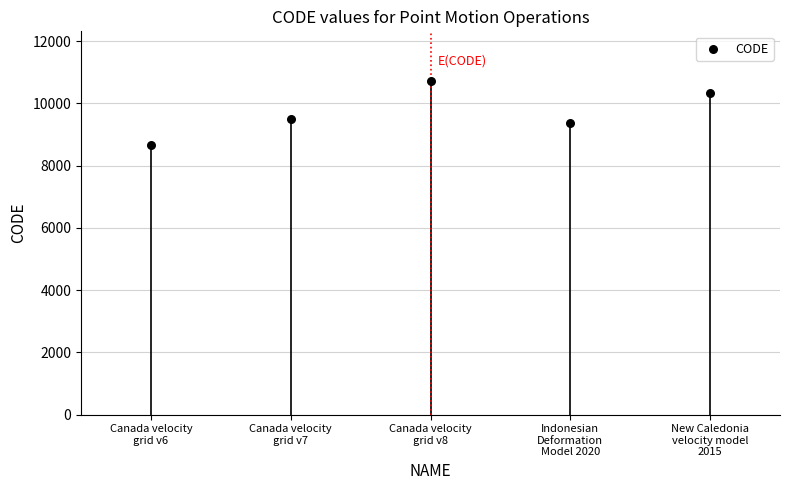

What is the range of Y values (max minus min)?

2031